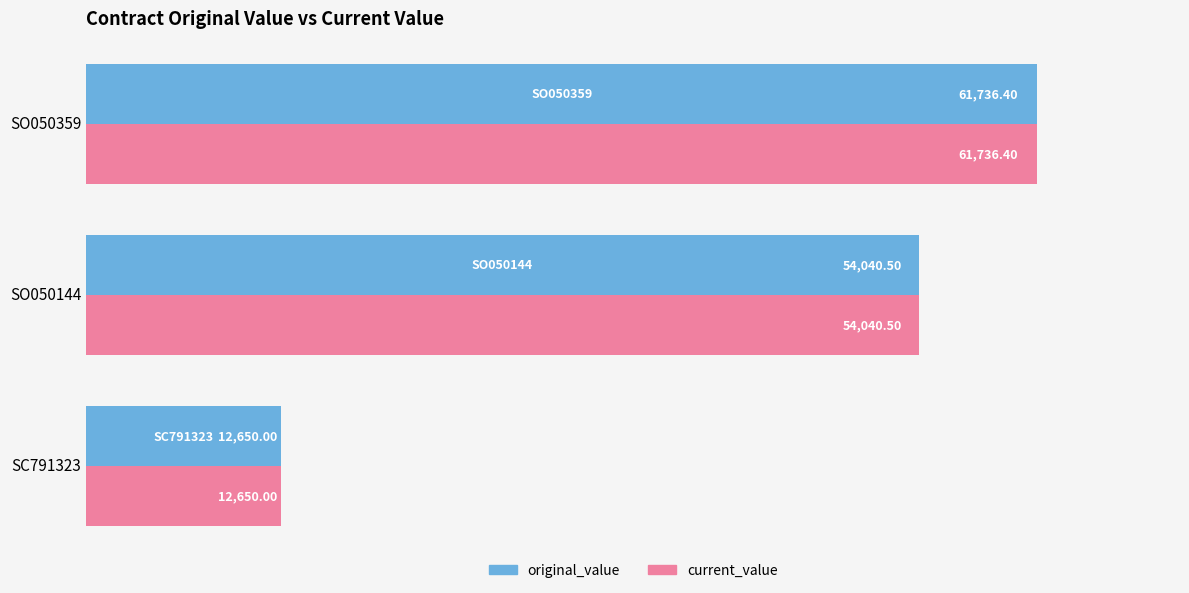

What is the sum of the current_value values at SO050359 and SO050144?

115776.9